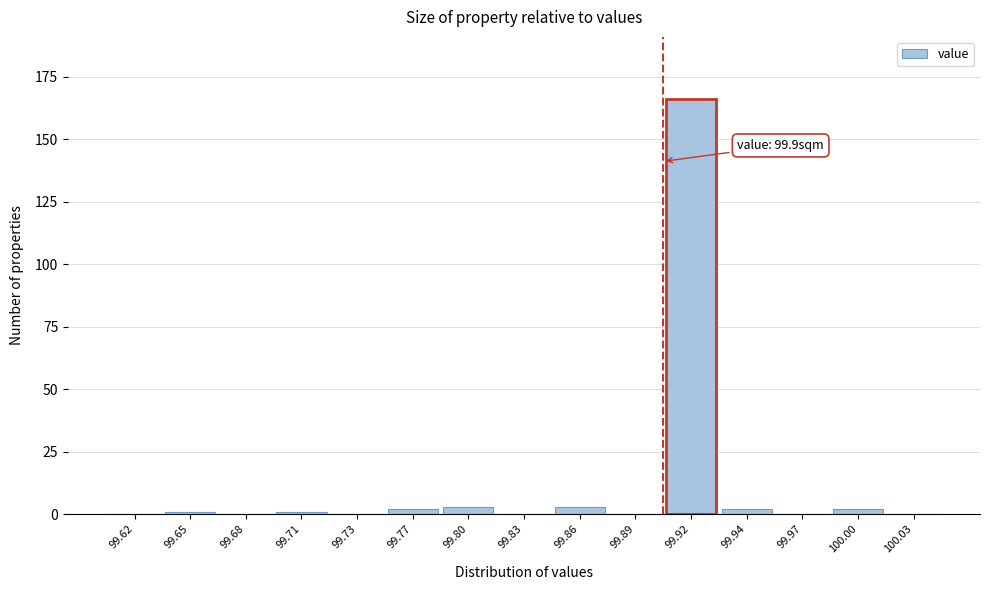

Reading right to left, list all the values displayed in this chart.

100.03=0	100.00=2	99.97=0	99.94=2	99.92=166	99.89=0	99.86=3	99.83=0	99.80=3	99.77=2	99.73=0	99.71=1	99.68=0	99.65=1	99.62=0